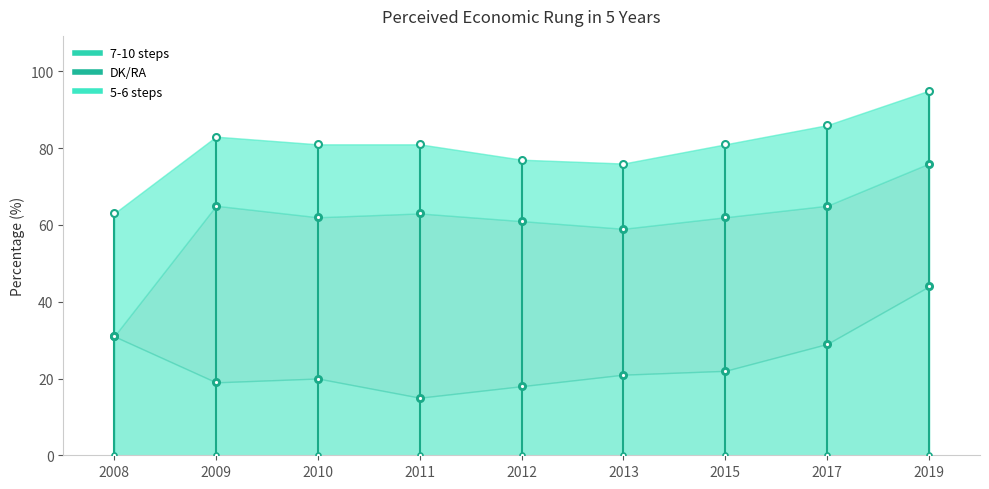

True or false: DK/RA and 5-6 steps cross at least once.

True